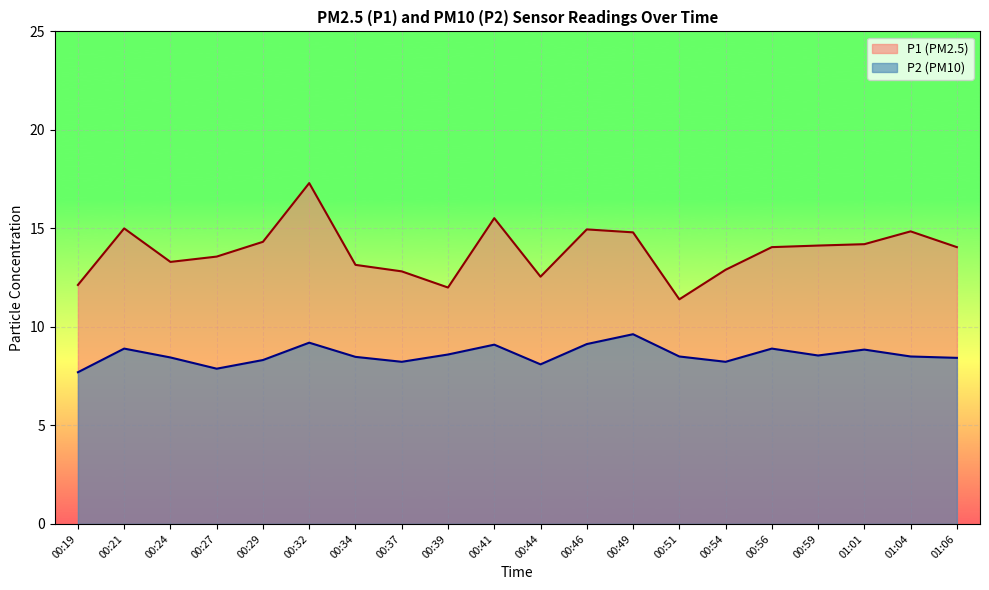

Which series changed the most between 00:41 and 01:06?

P1 line